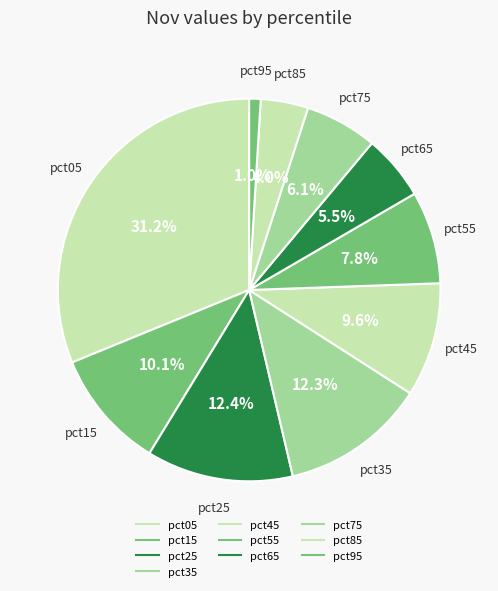

Count the number of slices in the pie.

10